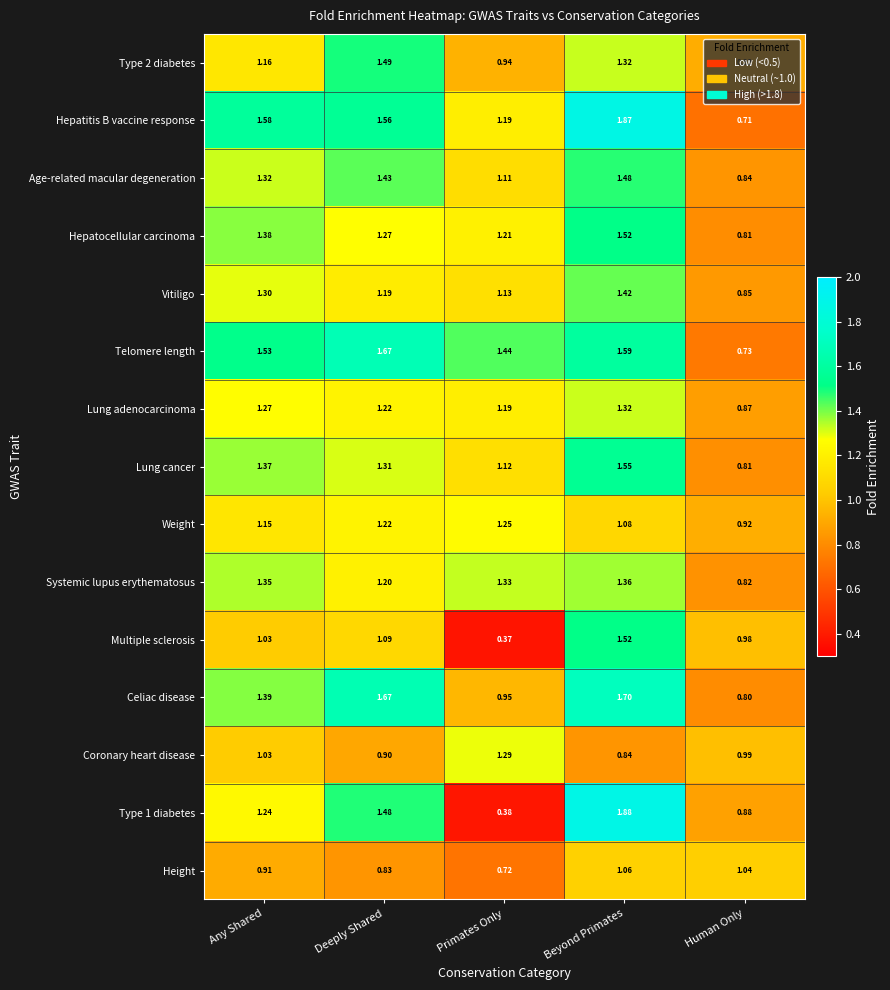

Which category has the highest value in the Multiple sclerosis series?

Beyond Primates